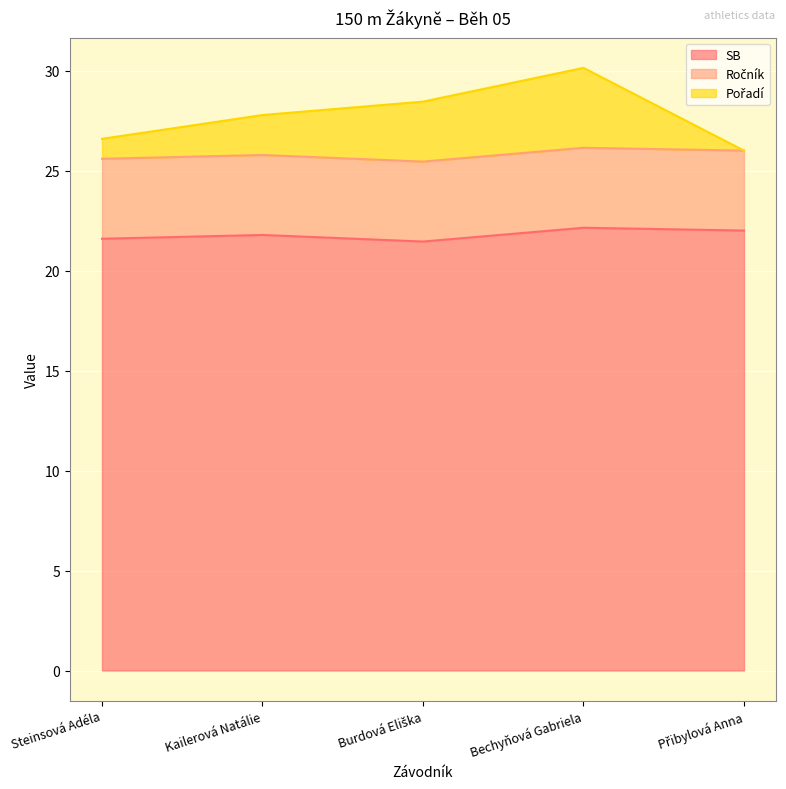

The value of SB at Steinsová Adéla is 21.6. True or false?

True